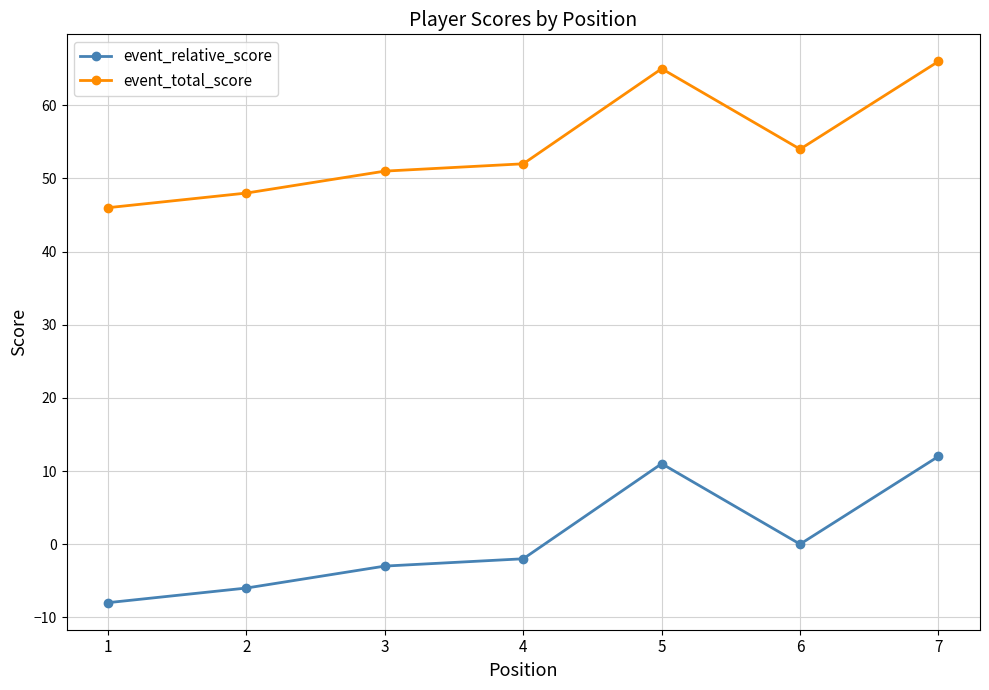

Rank the series at 4 from highest to lowest value.

event_total_score, event_relative_score